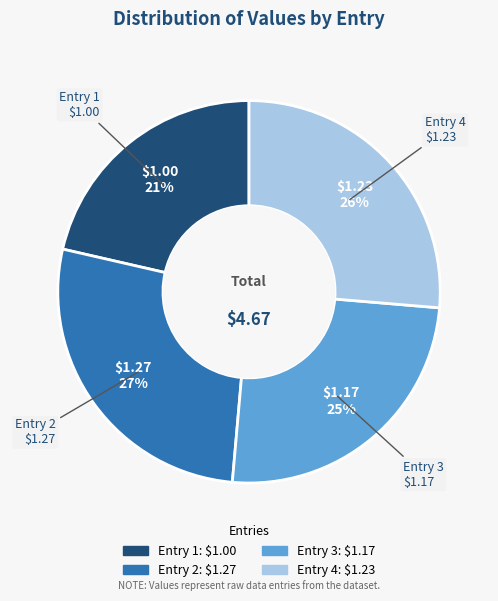

Which slice is the smallest?

Entry 1